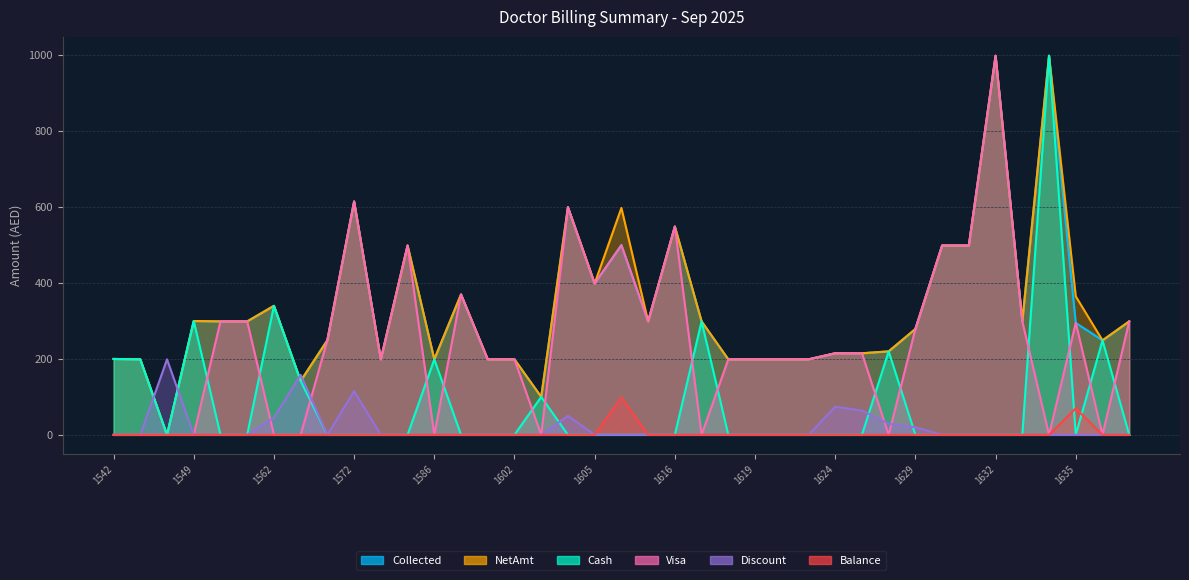

What is the value of the Collected point at the 17th from the left?

100